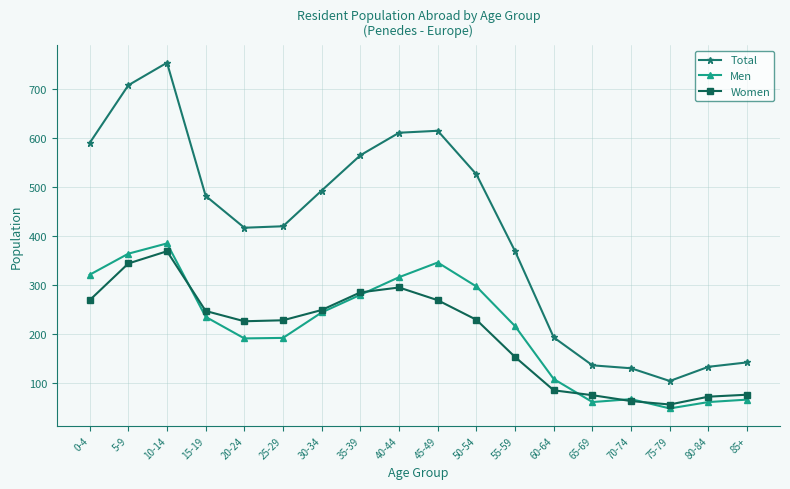

What is the spread (max minus min) of values at 70-74?

67